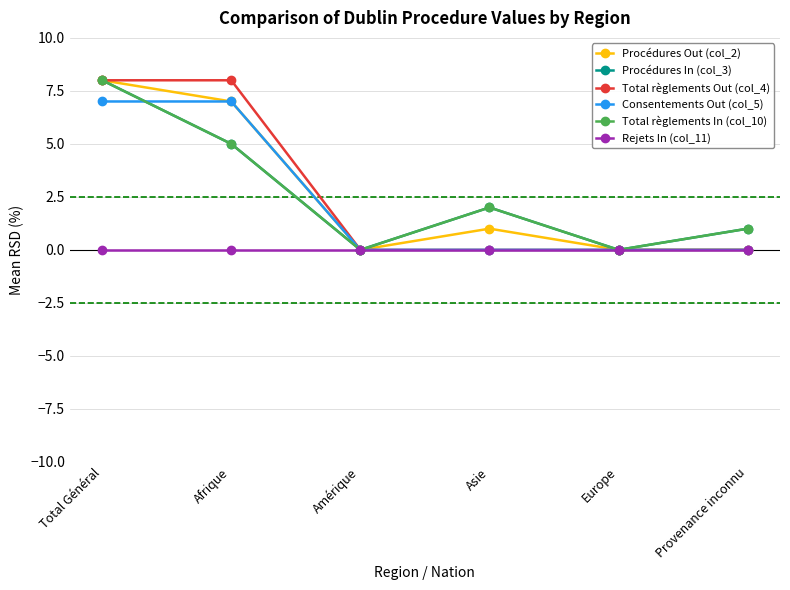

Reading left to right, list all the values displayed in this chart.

Procédures Out (col_2): 8	7	0	1	0	0
Procédures In (col_3): 8	5	0	2	0	1
Total règlements Out (col_4): 8	8	0	0	0	0
Consentements Out (col_5): 7	7	0	0	0	0
Total règlements In (col_10): 8	5	0	2	0	1
Rejets In (col_11): 0	0	0	0	0	0